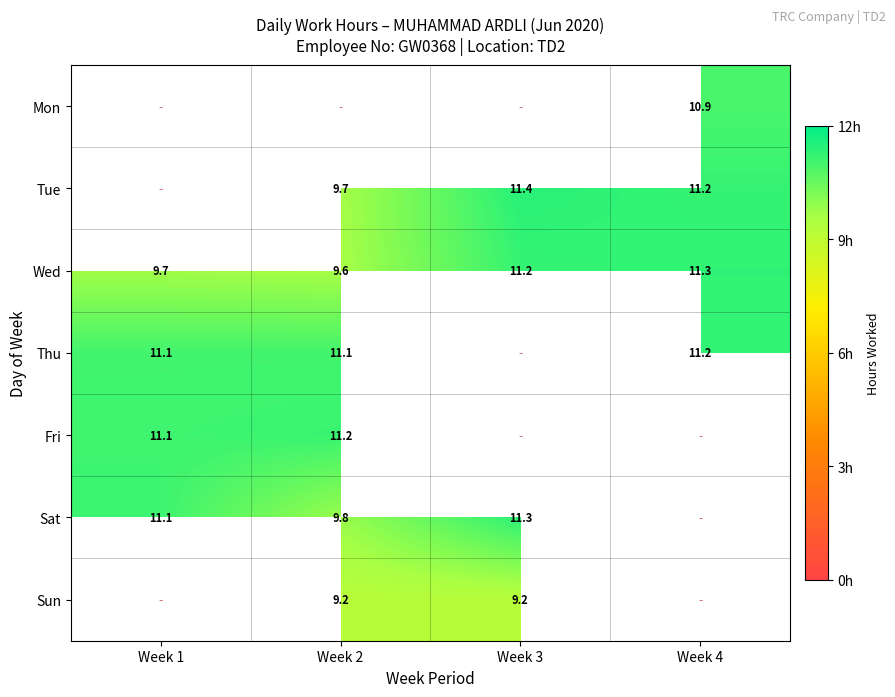

At which label does Wed first exceed 11?

Week 3